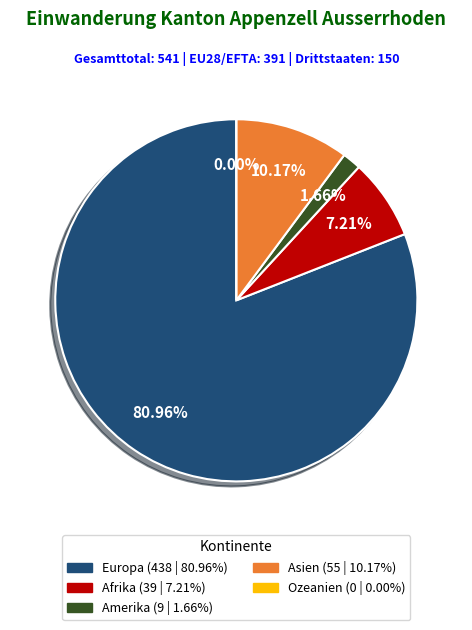

True or false: Afrika accounts for 7% of the total.

True